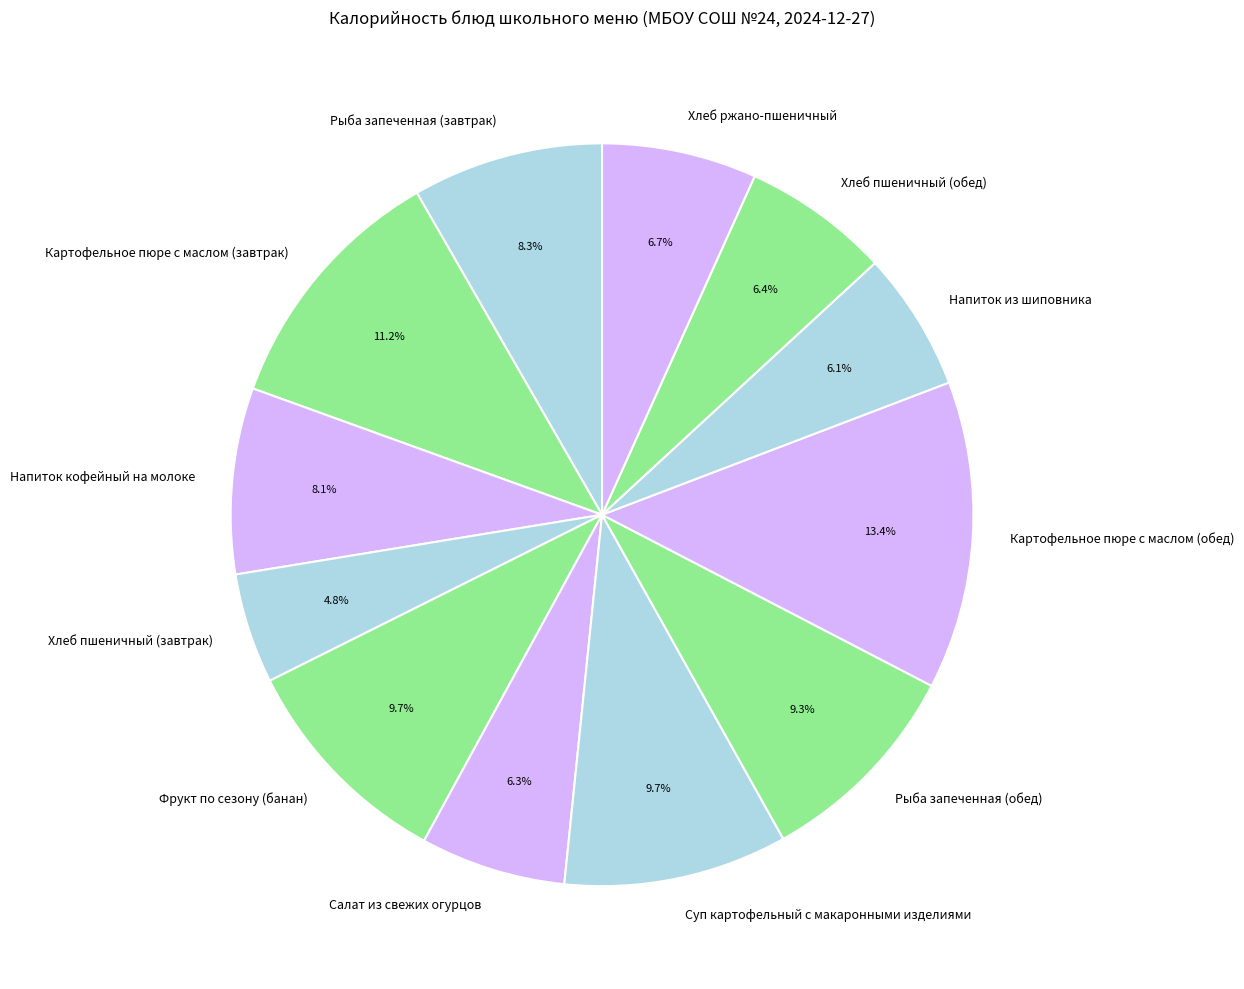

Between Хлеб пшеничный (обед) and Суп картофельный с макаронными изделиями, which is larger?

Суп картофельный с макаронными изделиями